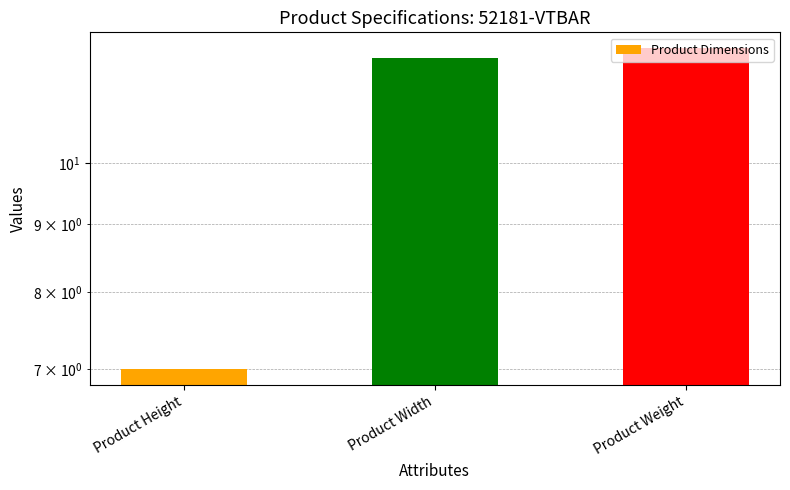

Where is the data nearest to the value 9?

Product Height